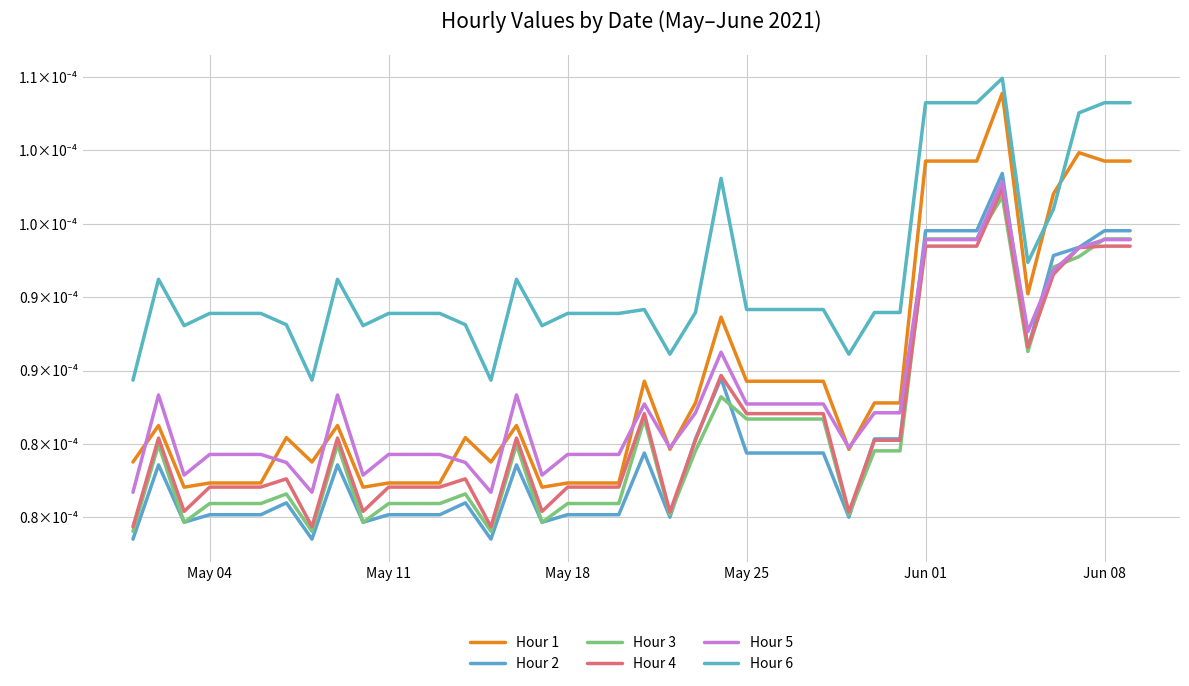

Does the chart display data point markers on the line(s)?

No